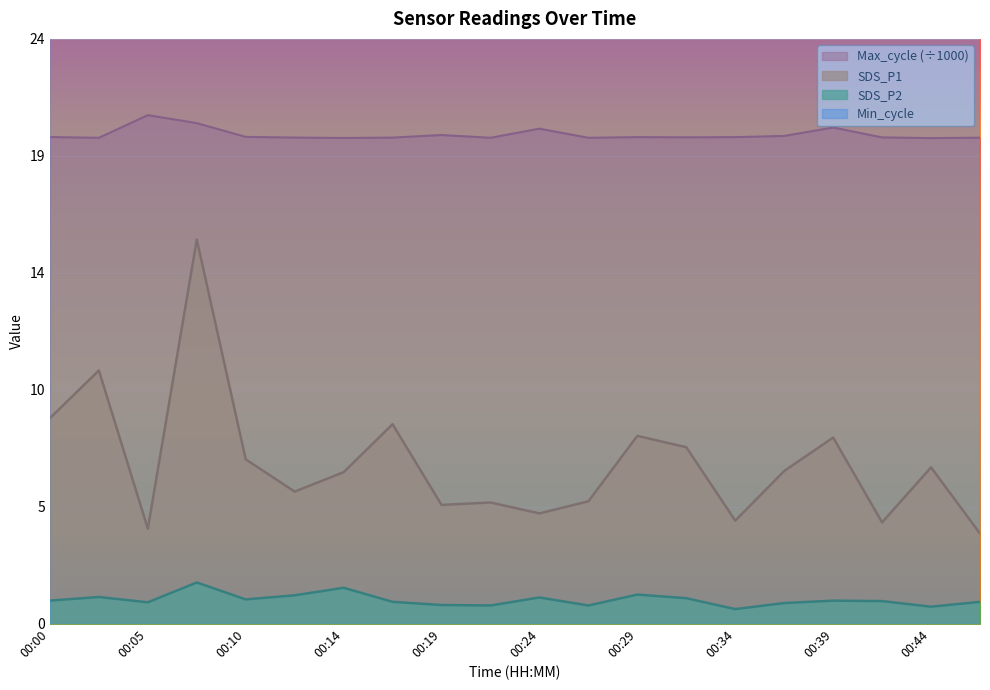

True or false: SDS_P2 has a value of 0.8 at 00:19.

True